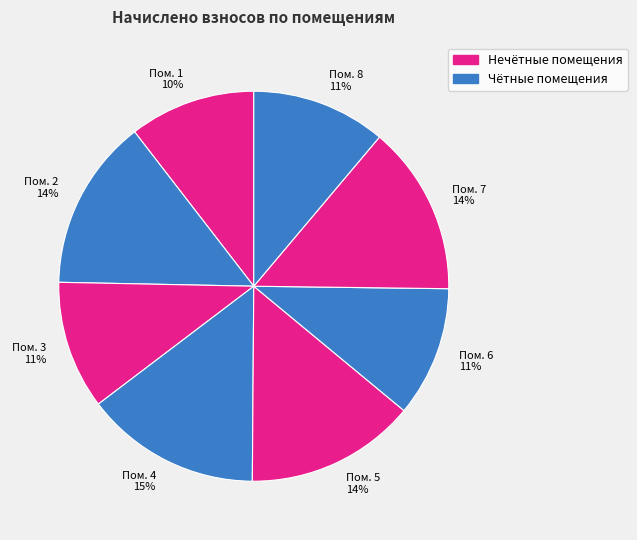

To the nearest percent, what is the average slice percentage?

12%